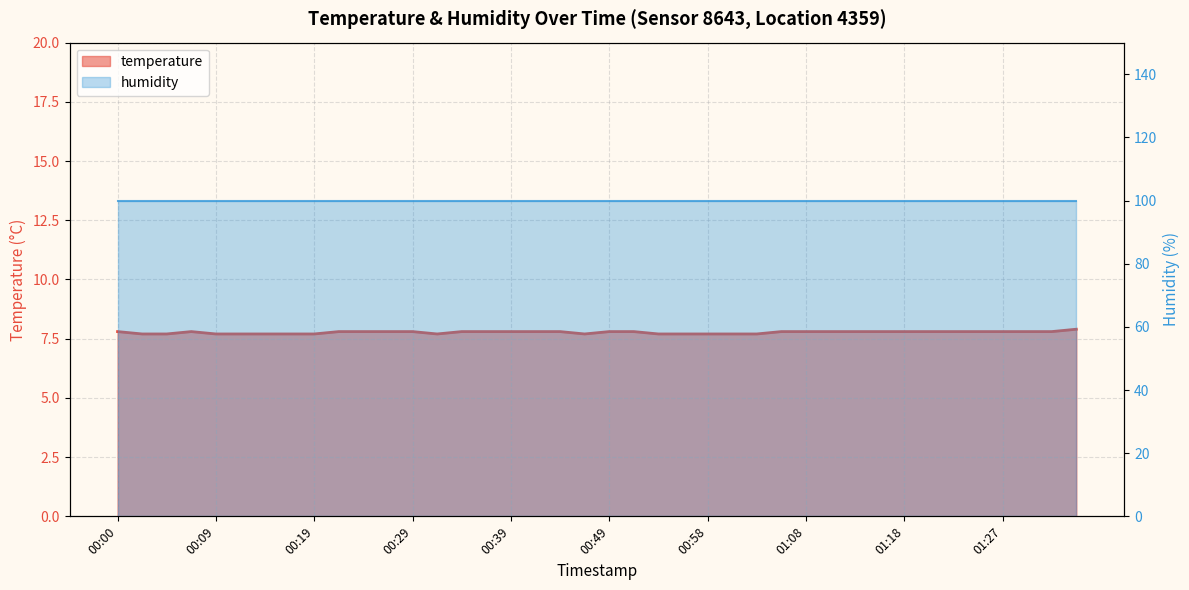

Is it true that the value at 00:39 is 7.8?

True